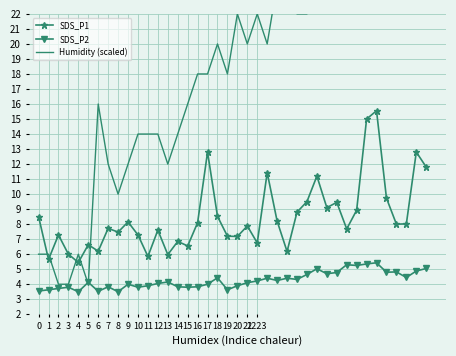

List the labels in order of SDS_P2 value, largest first.

34, 33, 31, 32, 39, 28, 38, 36, 35, 30, 29, 27, 37, 18, 23, 25, 26, 24, 2223, 13, 5, 21, 12, 9, 17, 11, 20, 7, 14, 16, 3, 10, 15, 2, 1, 19, 0, 6, 4, 8